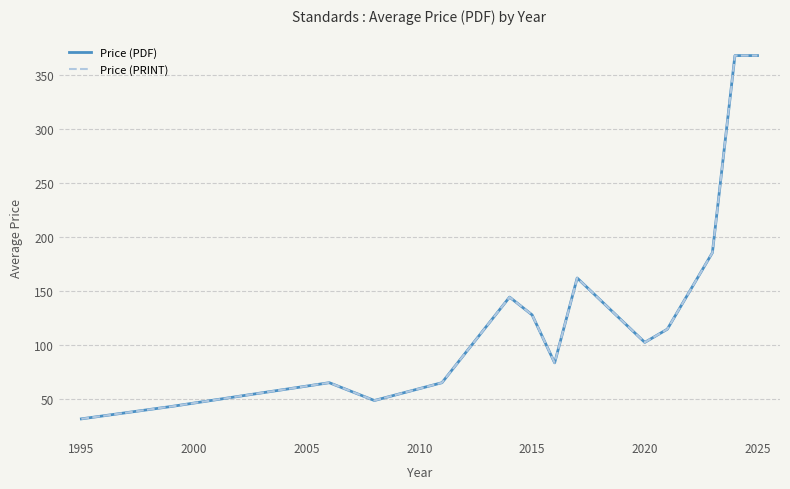

True or false: Price (PRINT) and Price (PDF) cross at least once.

False